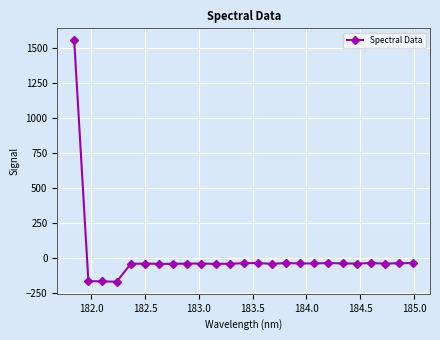

True or false: there are more than 1 points higher than both neighbors.

True